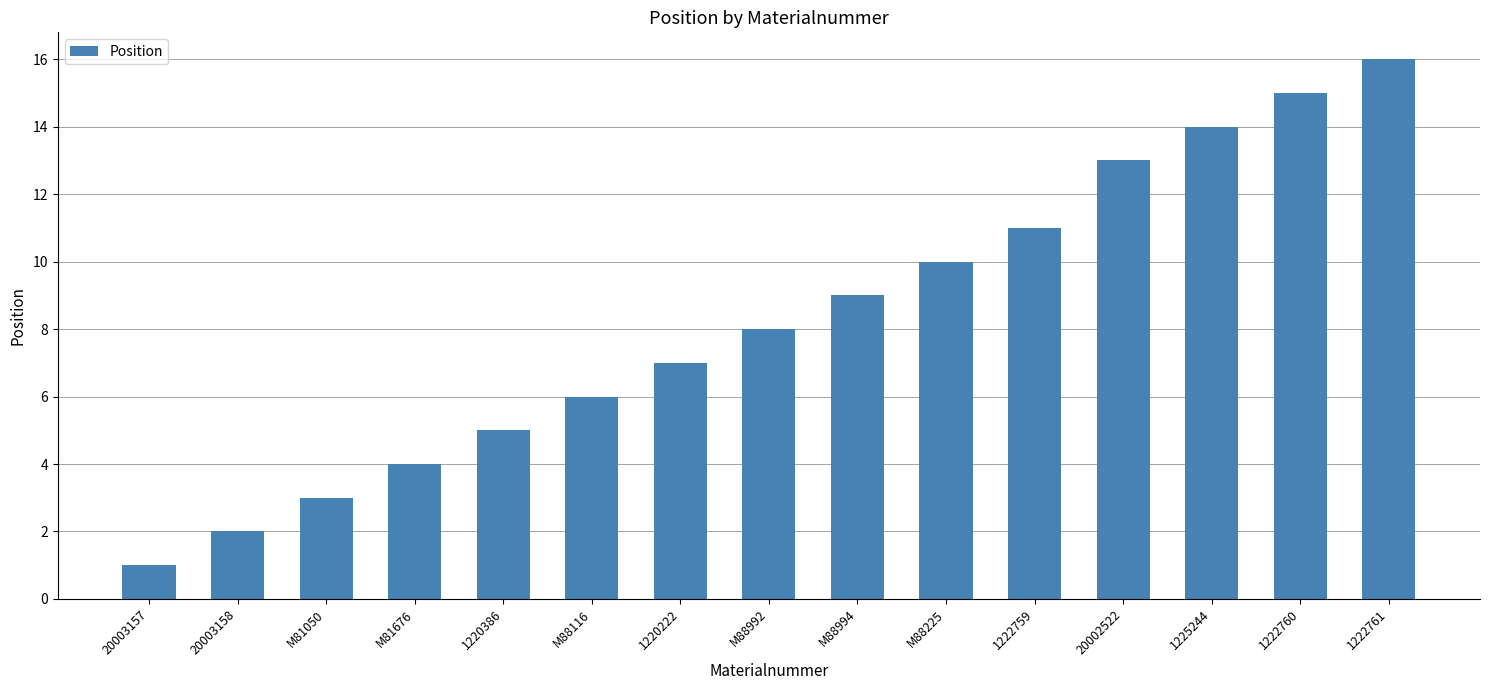

What is the ratio of the value at M88225 to the value at 1222760?

0.7